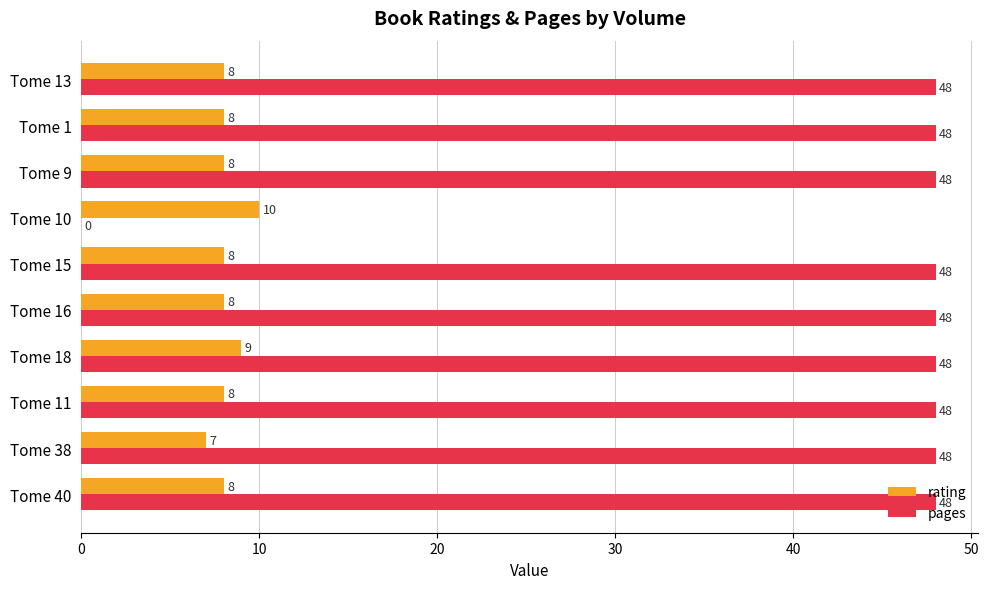

What are all the series names shown in the legend?

rating, pages